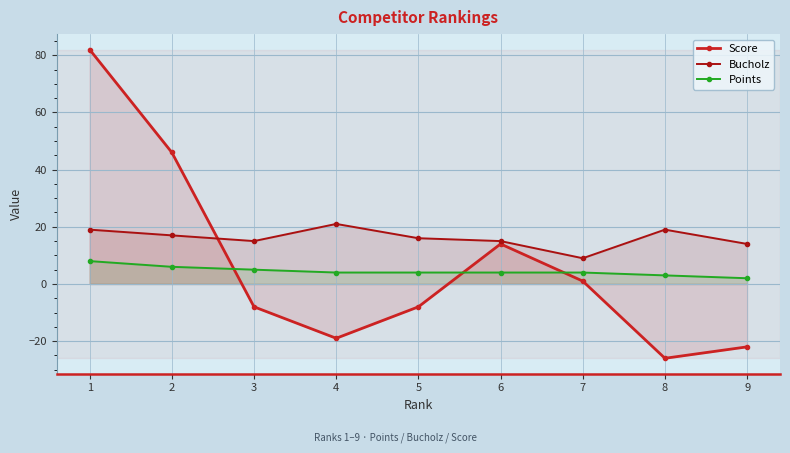

Where does the Points series first go above 4?

1